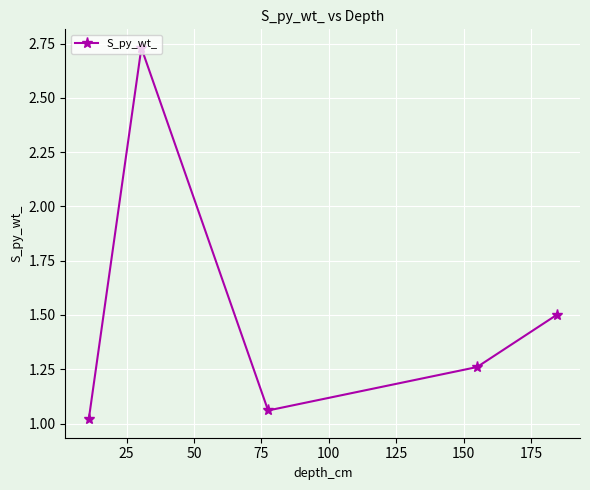

What is the average value?

1.5